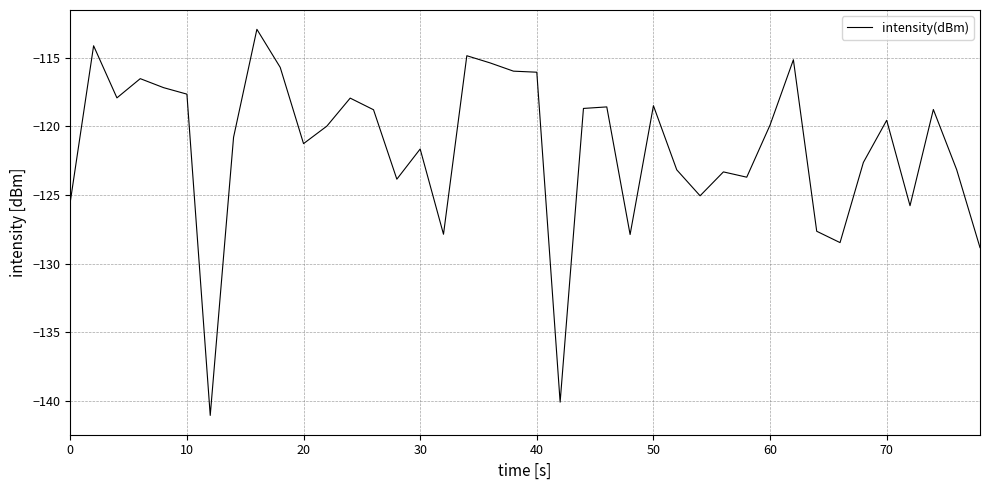

What is the maximum value shown in the chart?

-112.9